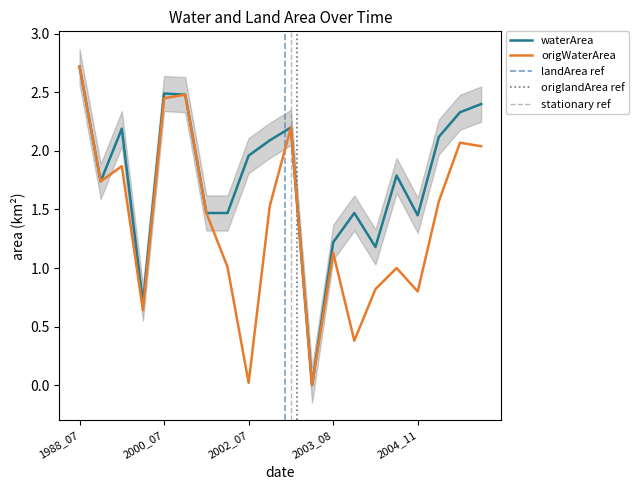

Reading right to left, extract all data points from this chart.

waterArea: 2007_01=2.4	2006_12=2.3	2006_07=2.1	2004_11=1.4	2004_02=1.8	2003_11=1.2	2003_10=1.5	2003_08=1.2	2003_06=0.0	2002_09=2.2	2002_08=2.1	2002_07=2.0	2002_04=1.5	2001_09=1.5	2001_07=2.5	2000_07=2.5	1993_10=0.7	1991_07=2.2	1990_09=1.7	1988_07=2.7
origWaterArea: 2007_01=2.0	2006_12=2.1	2006_07=1.6	2004_11=0.8	2004_02=1.0	2003_11=0.8	2003_10=0.4	2003_08=1.1	2003_06=0.0	2002_09=2.2	2002_08=1.5	2002_07=0.0	2002_04=1.0	2001_09=1.5	2001_07=2.5	2000_07=2.5	1993_10=0.6	1991_07=1.9	1990_09=1.7	1988_07=2.7